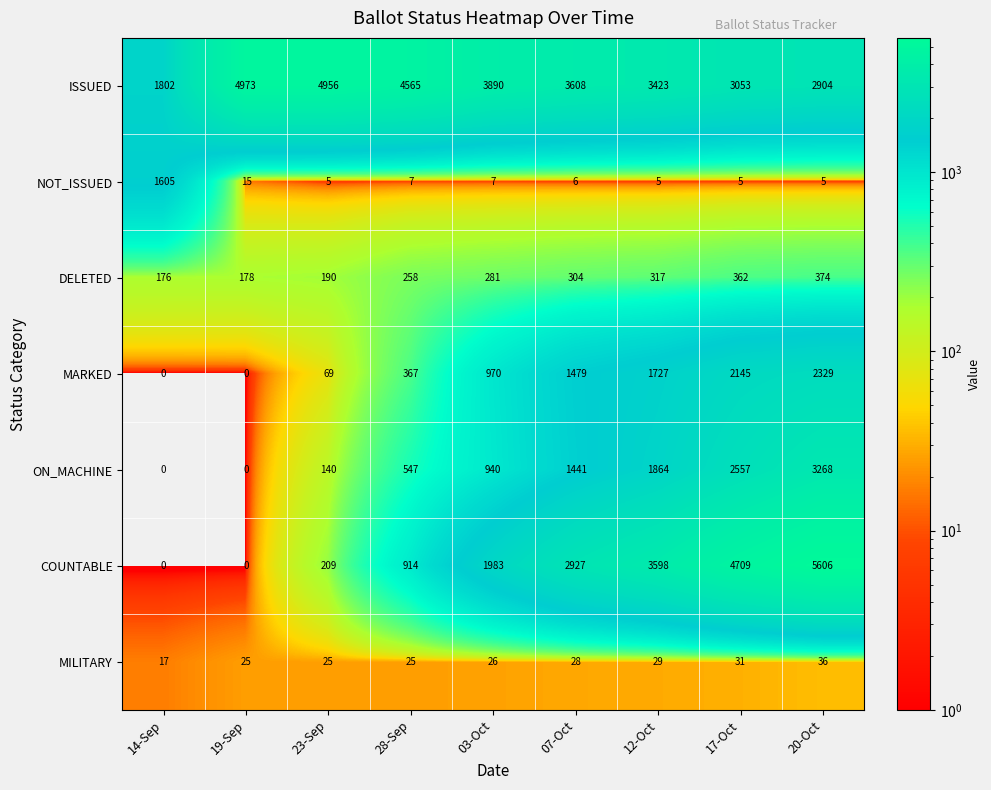

Between 28-Sep and 12-Oct, which series saw the biggest shift?

COUNTABLE